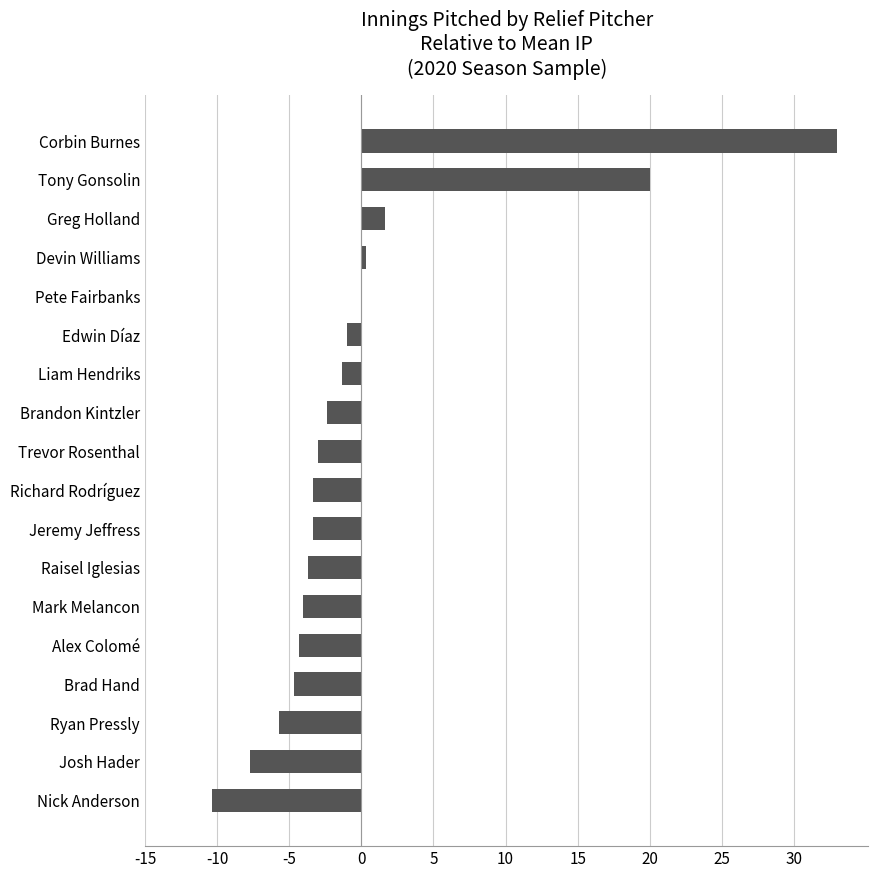

True or false: the data shows 33.0 at Corbin Burnes.

True